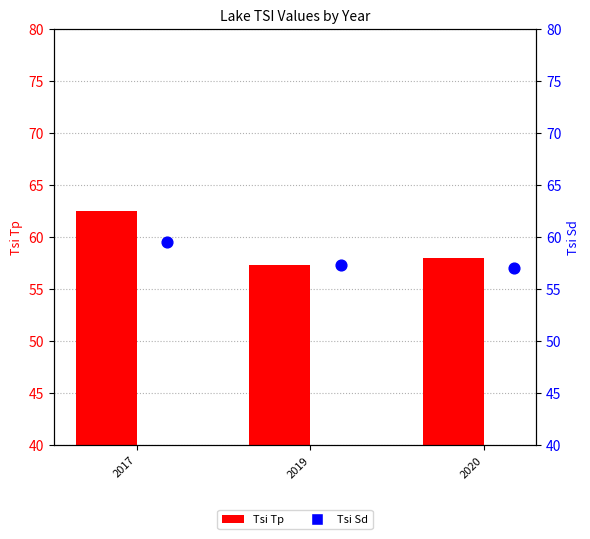

What are all the series names shown in the legend?

Tsi Tp, Tsi Sd